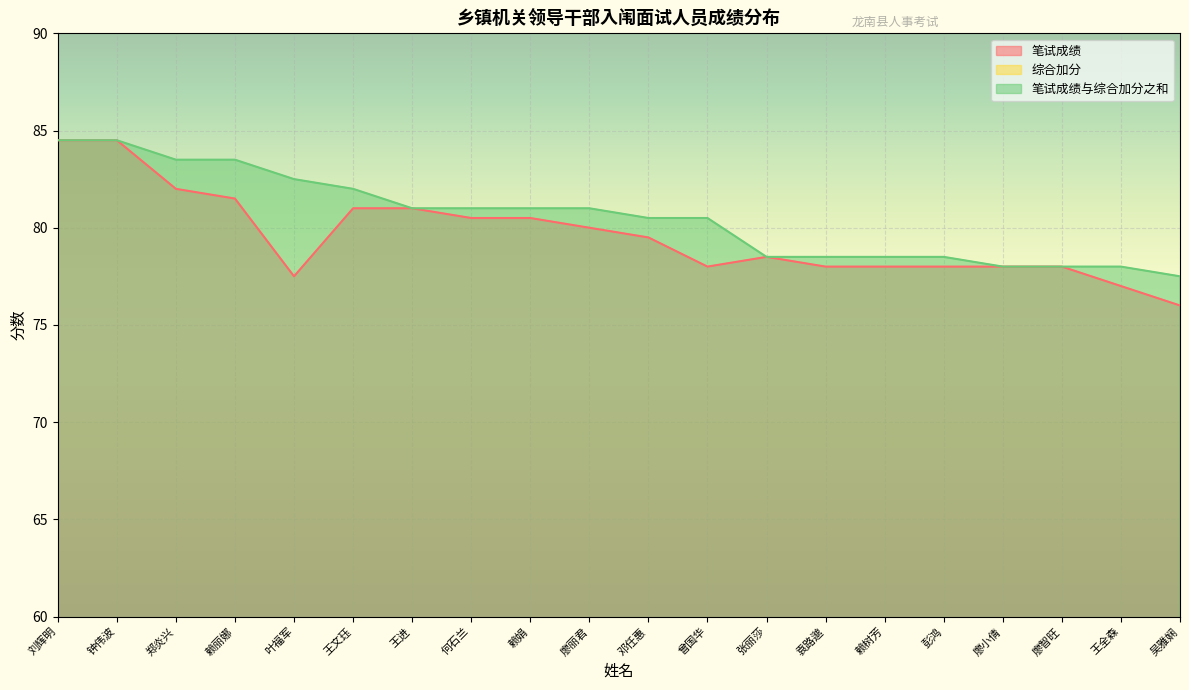

At which category does the chart reach its minimum across all series?

刘辉明